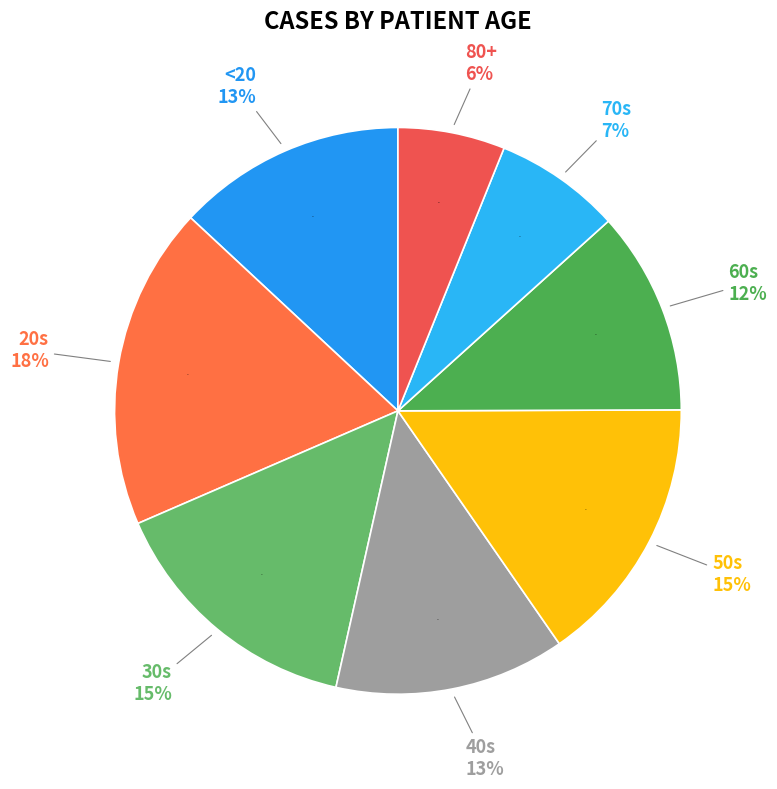

How many slices are in this pie chart?

8